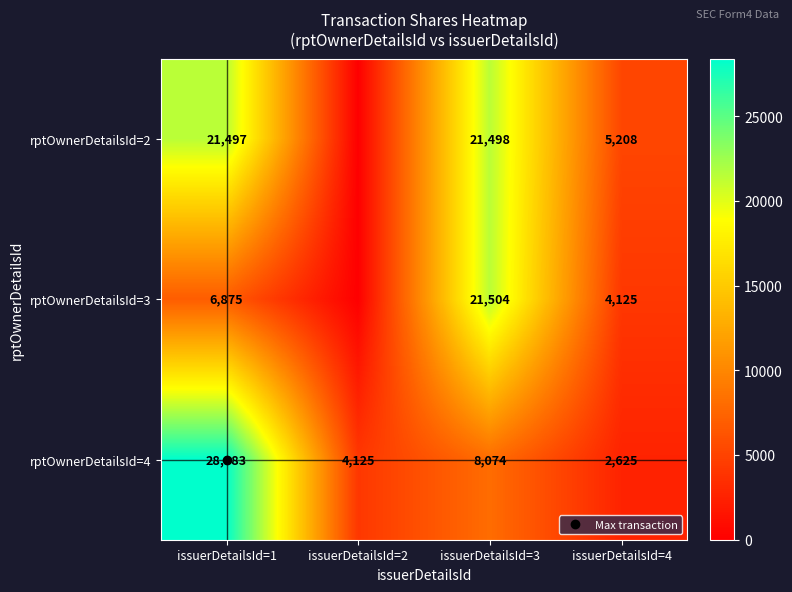

True or false: rptOwnerDetailsId=2 has a value of 28913 at issuerDetailsId=3.

False